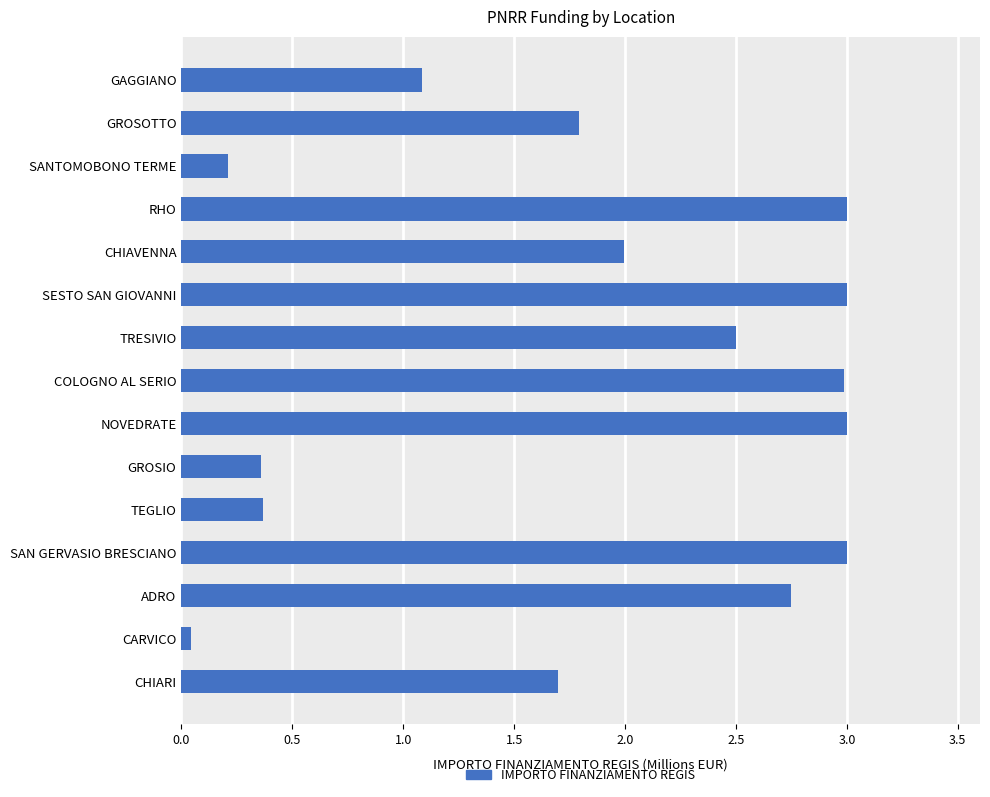

Is it true that the value at TEGLIO is 0.5?

False